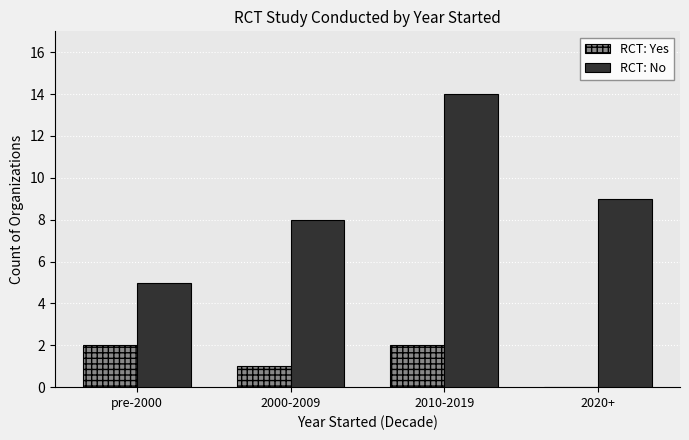

What is the maximum value shown in the chart?

14